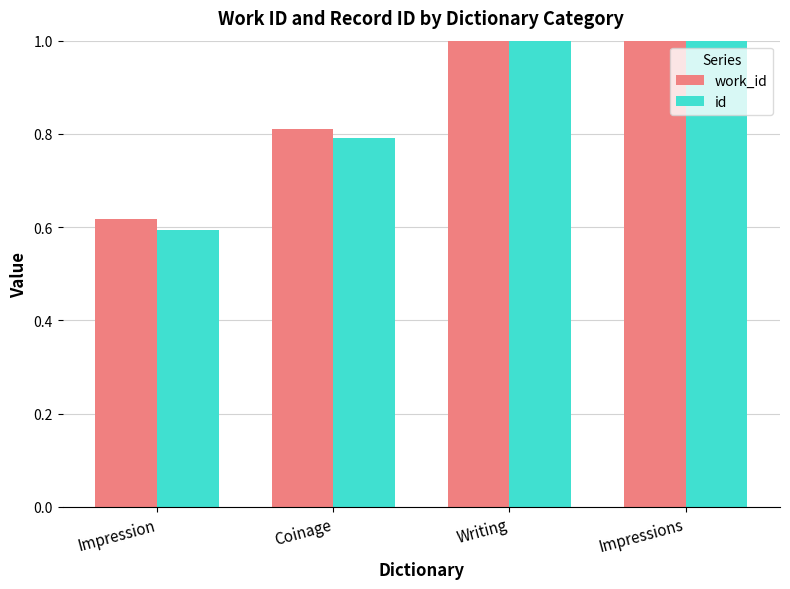

Which series has the widest spread of values?

id